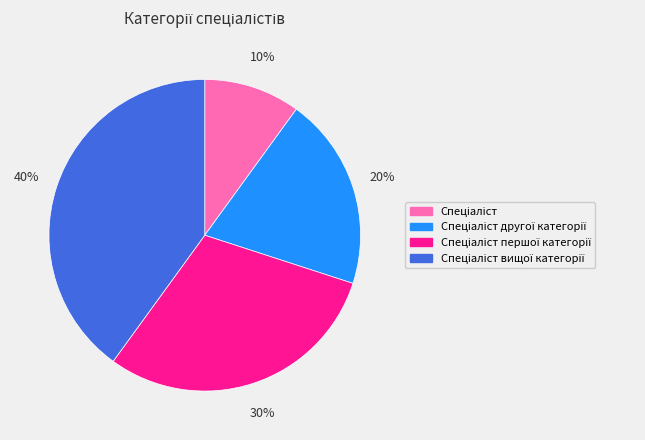

To the nearest percent, what is the difference between the largest and smallest slice percentages?

30%